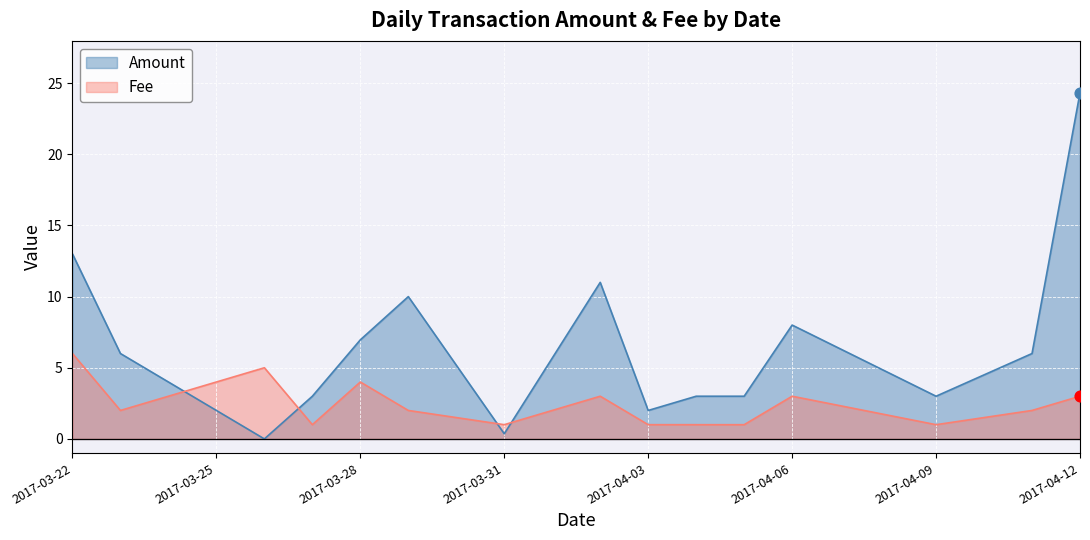

At how many categories does at least one series exceed 11?

2